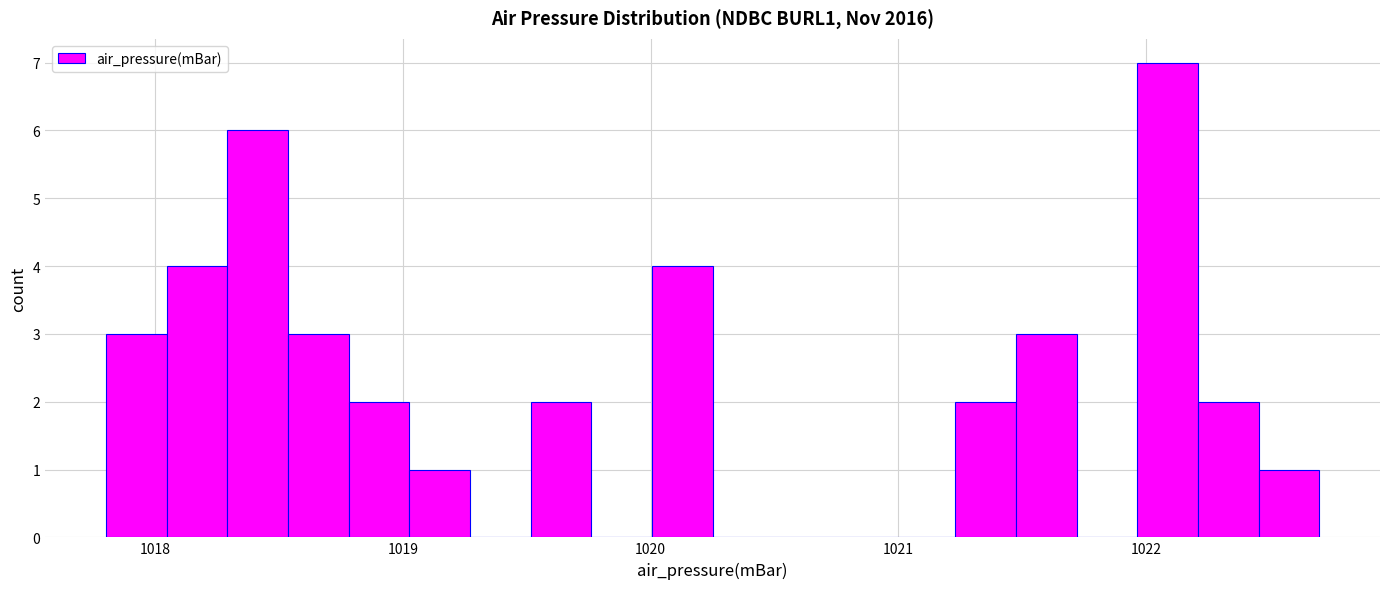

Around what value on the x-axis is the tallest bar? Give the approximate position of its centre, as read against the axis.

1022.1